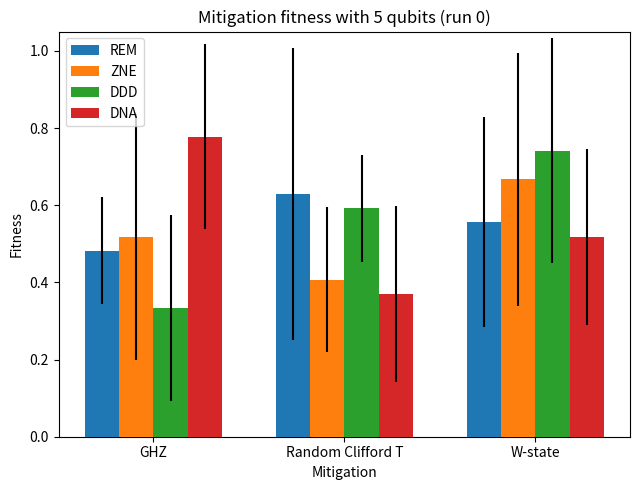

Which category has the lowest value in the DNA series?

Random Clifford T